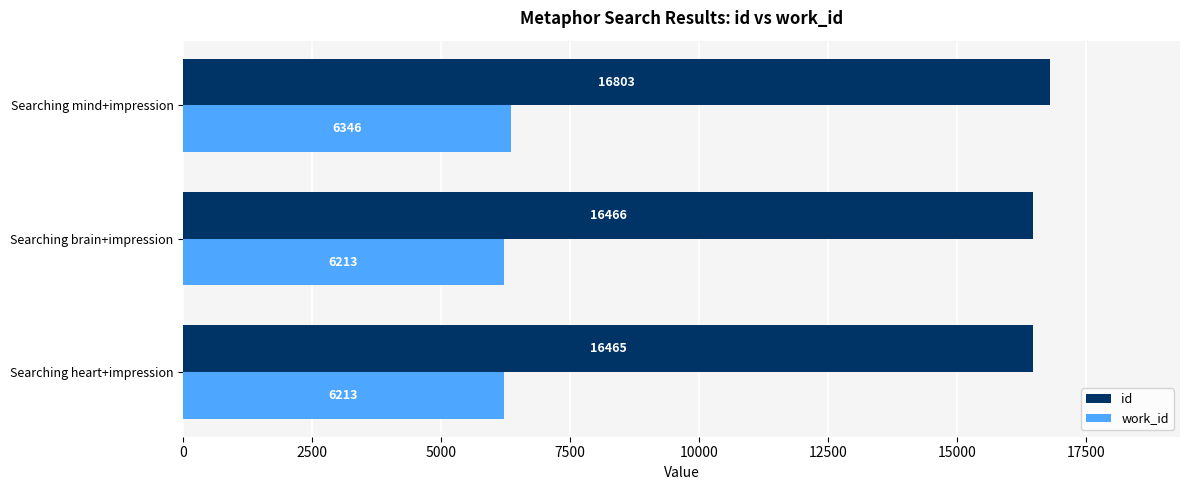

Count the number of categories in the chart.

3